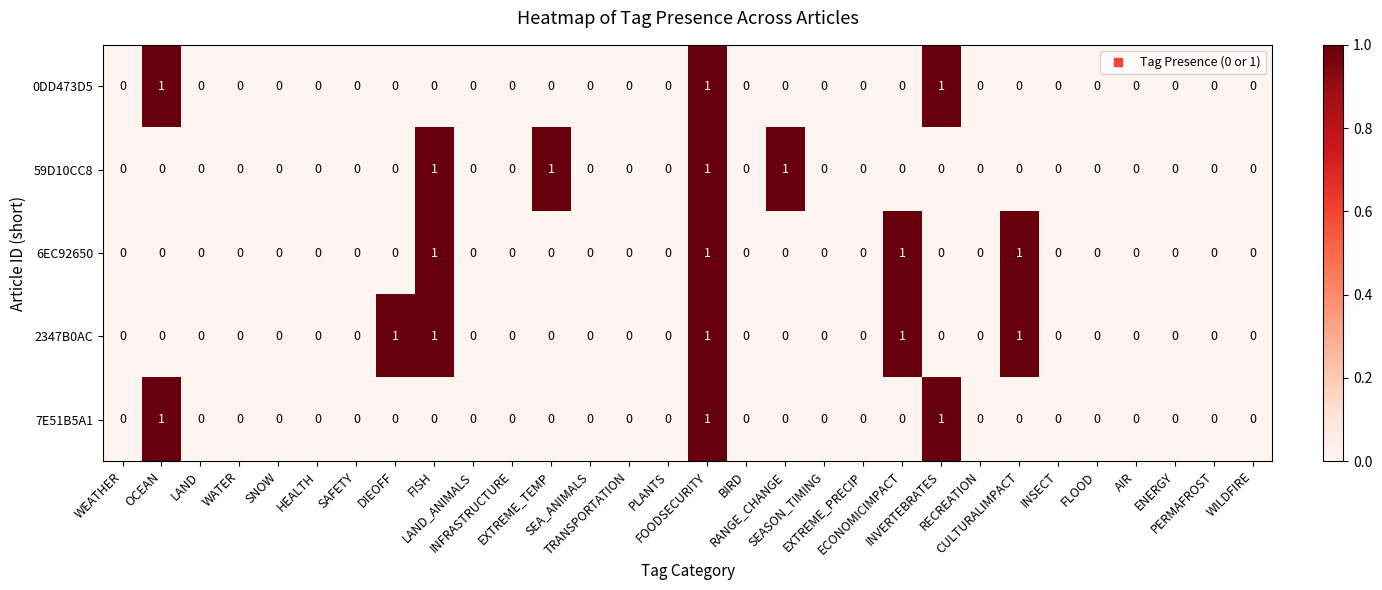

What is the sum of all 59D10CC8 values?

4